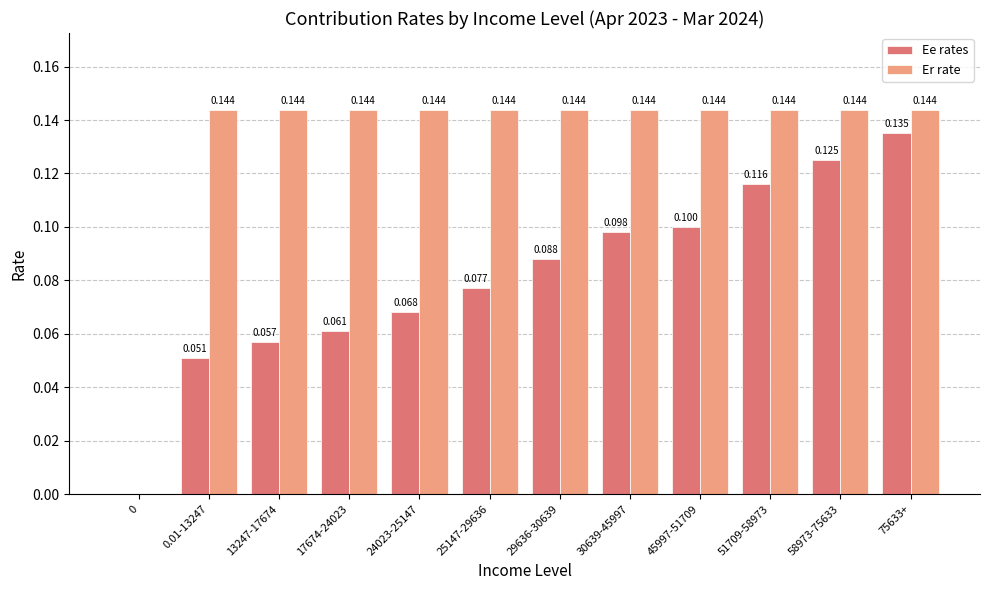

How many values in Ee rates are above zero?

11